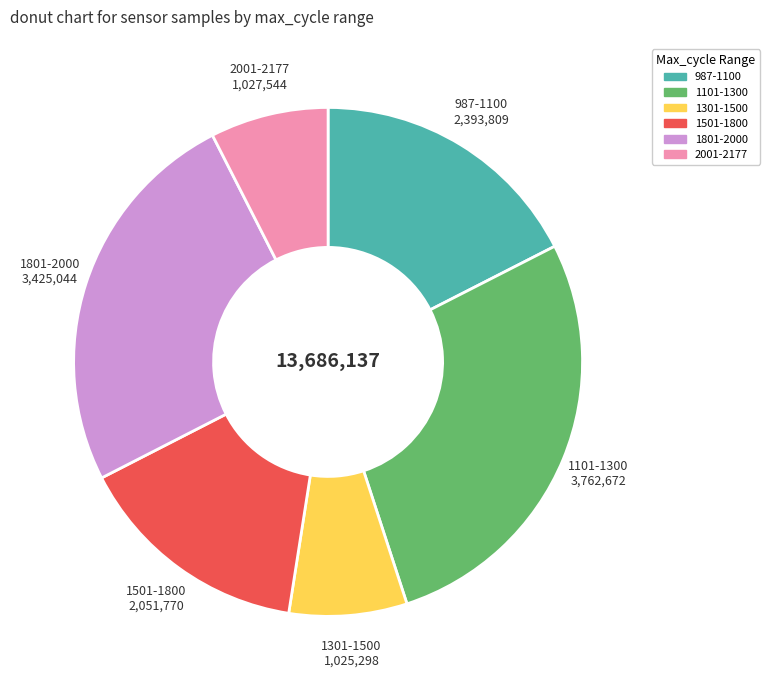

Does any single category account for the majority?

No